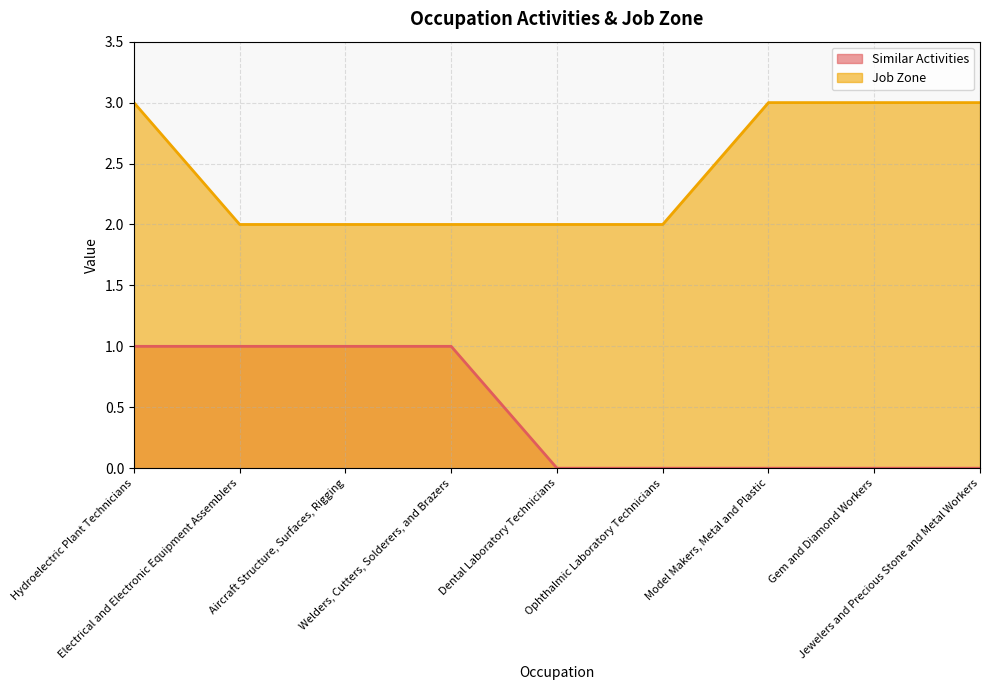

Does the chart display data point markers on the line(s)?

No